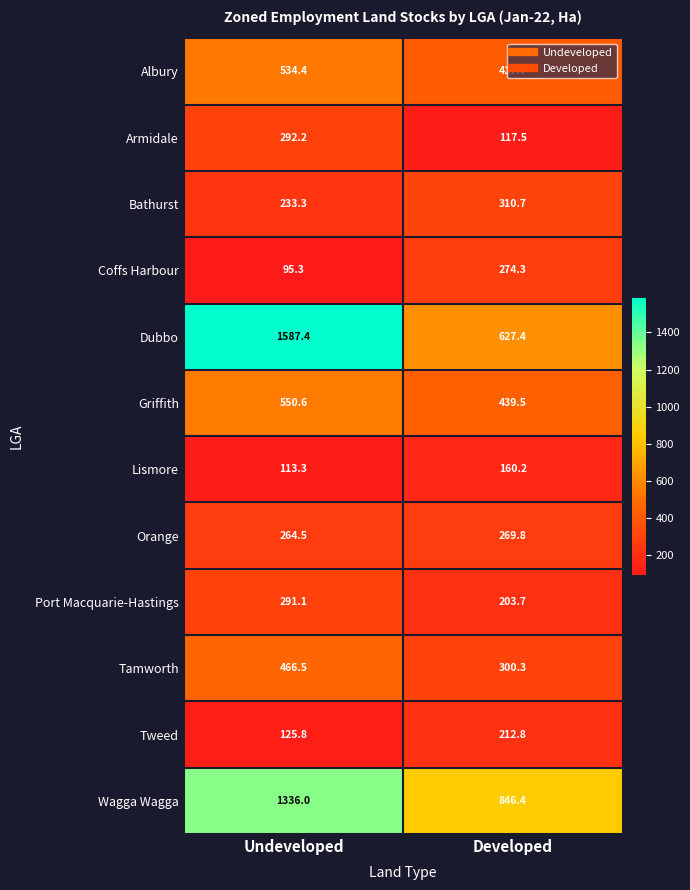

At which label does Bathurst first exceed 310?

Developed